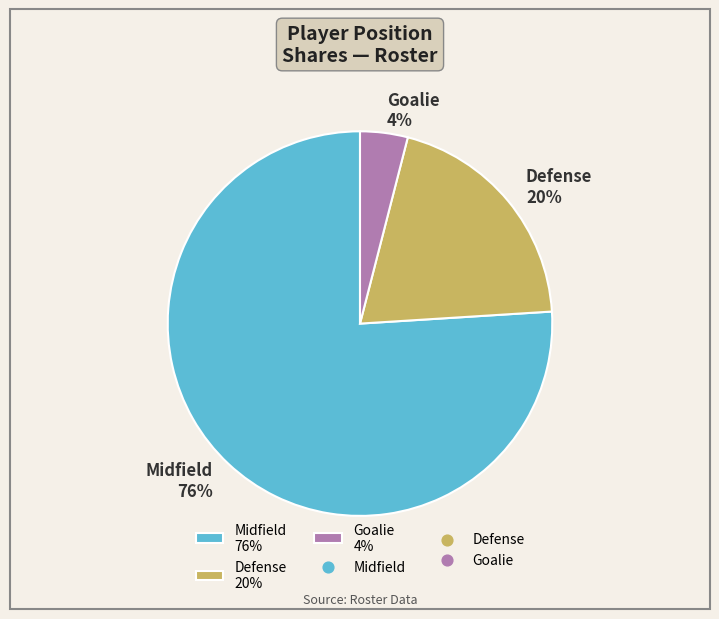

Which slice represents more than half of the pie?

Midfield